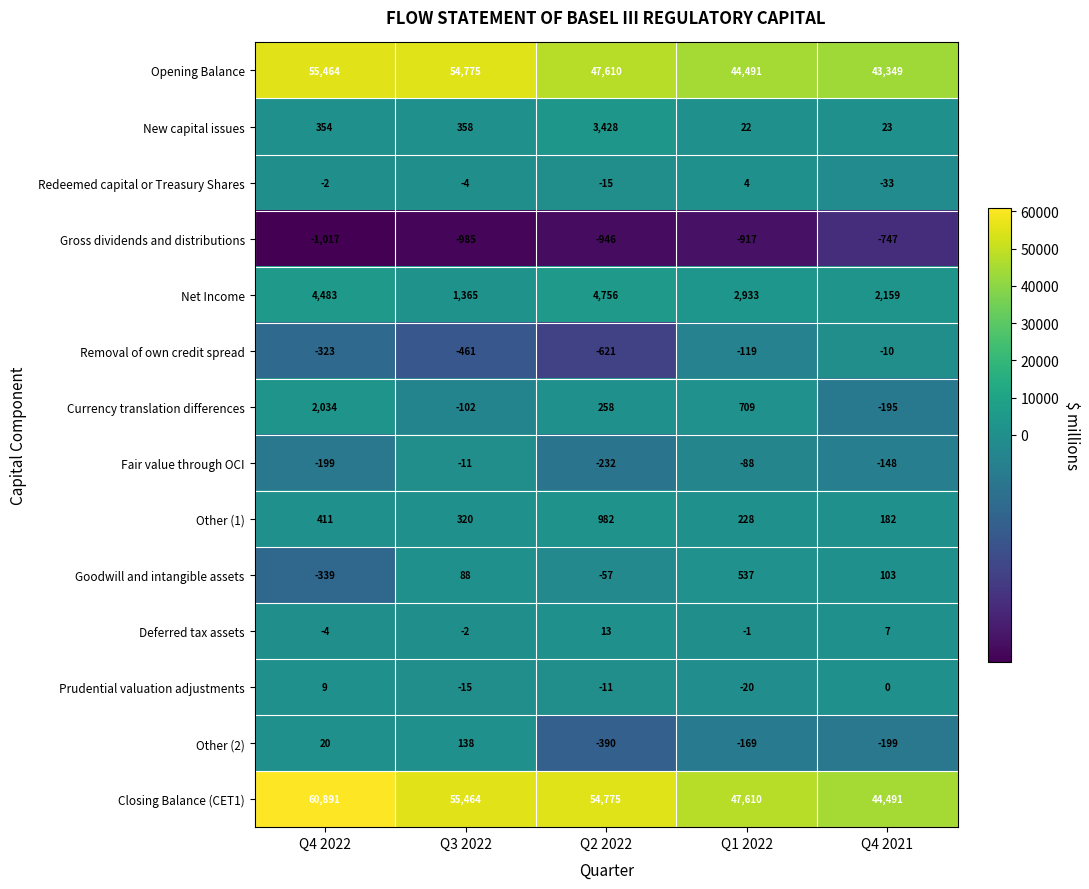

Read the Redeemed capital or Treasury Shares value at Q4 2021, to the nearest 5.

-35